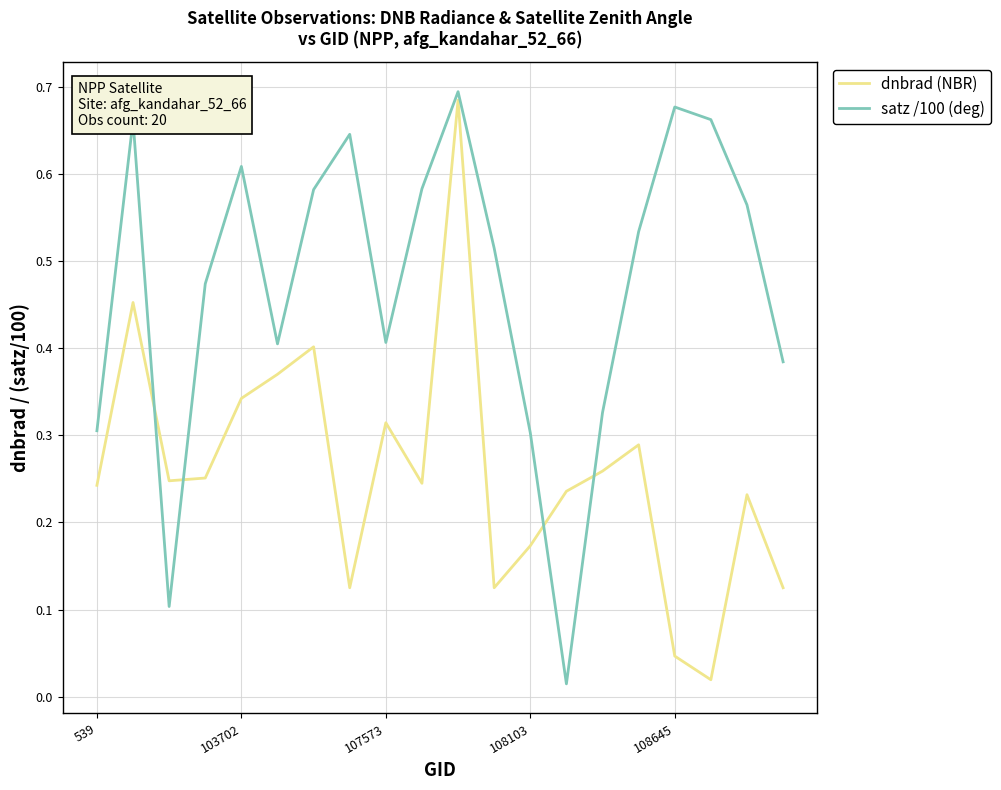

What are all the series names shown in the legend?

dnbrad (NBR), satz /100 (deg)